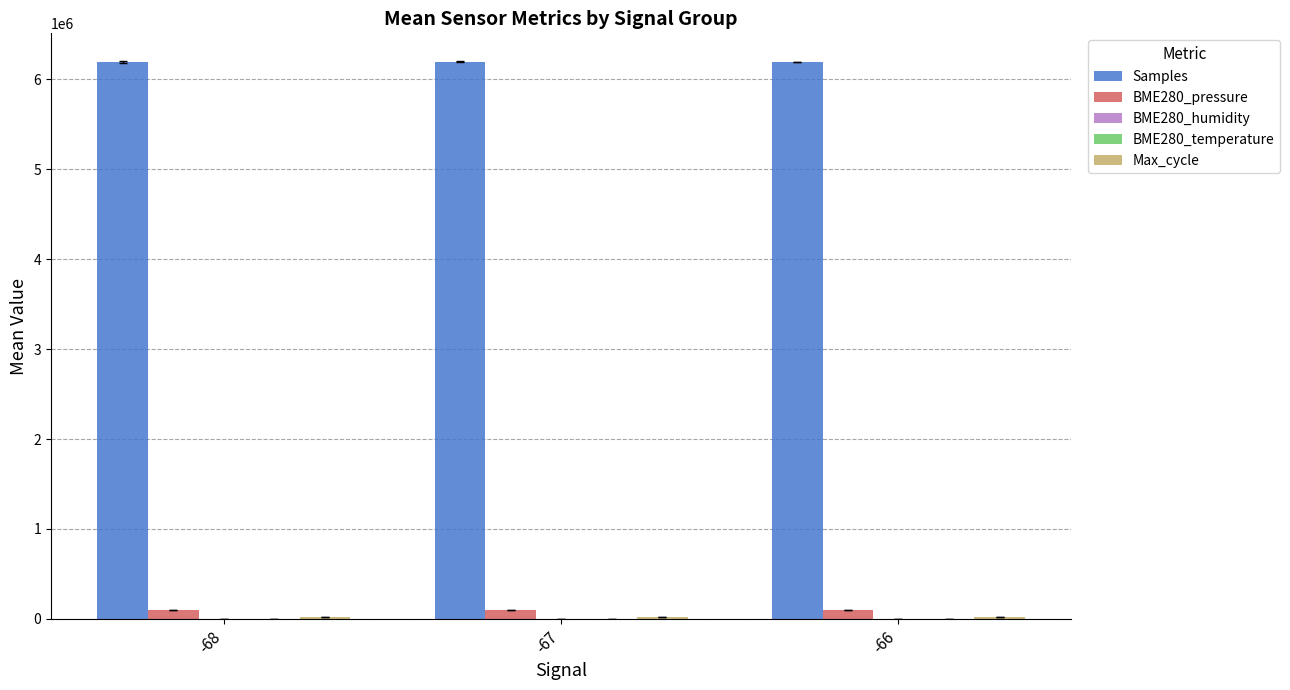

Where does the BME280_pressure series first go above 98843?

-68